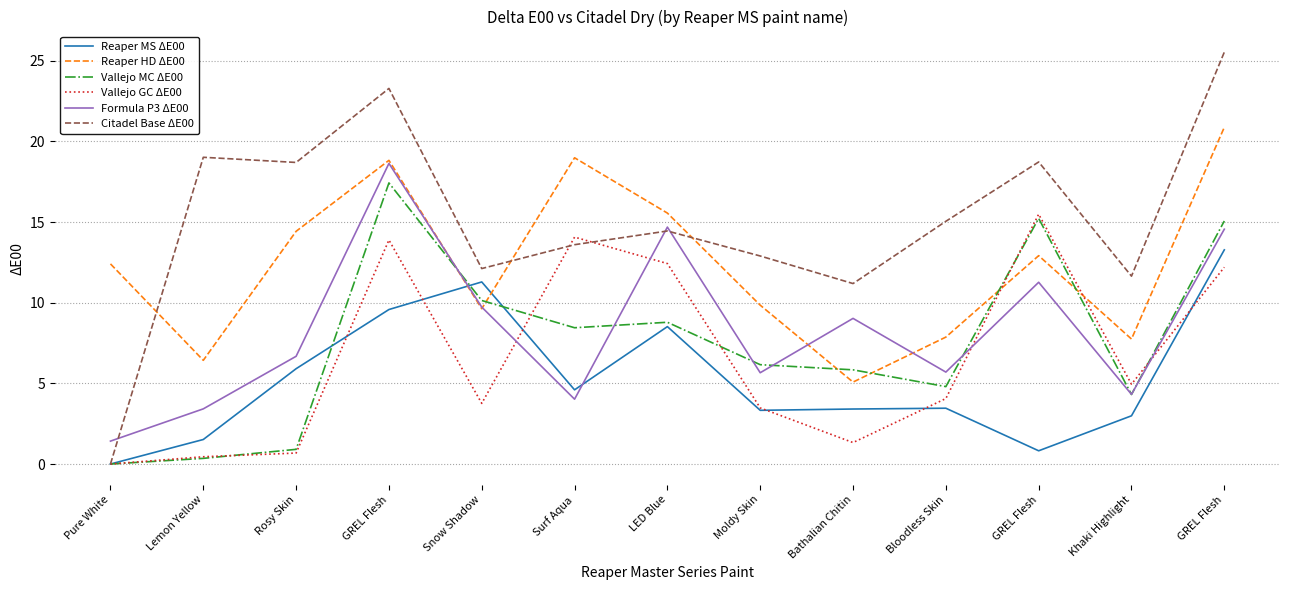

What is the label of the 5th point from the left?

Snow Shadow